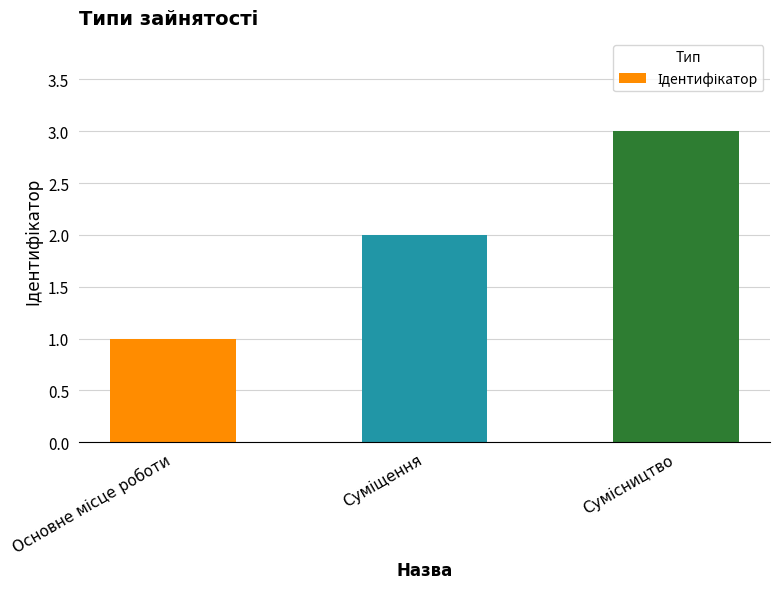

What is the sum of all values?

6